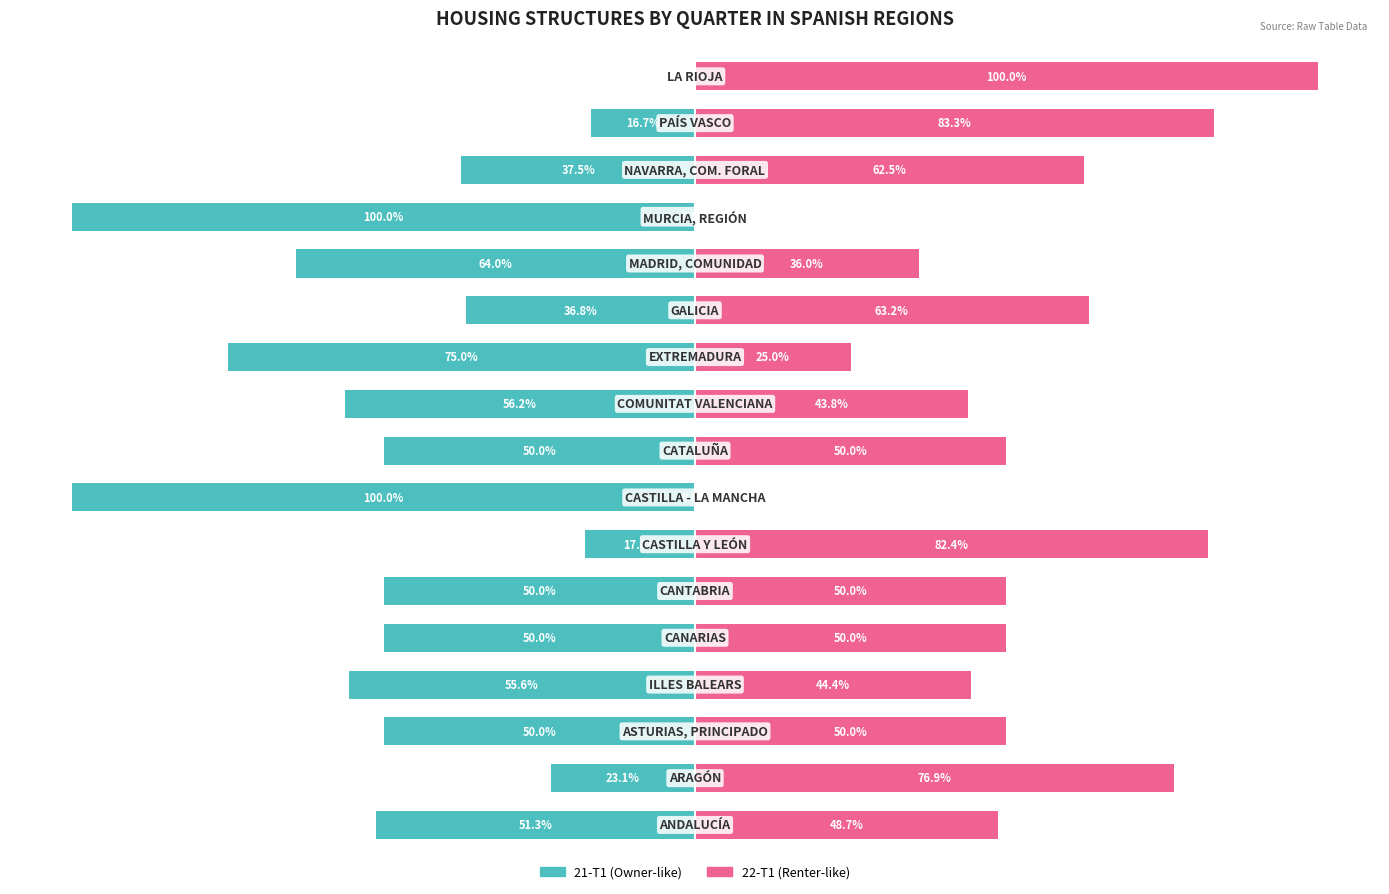

What is the maximum value shown in the chart?

100.0